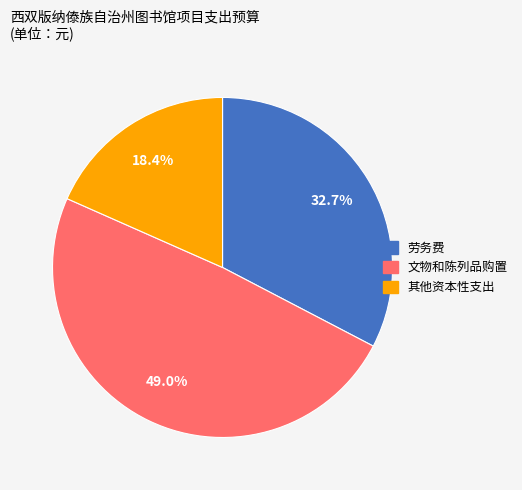

Which category has the smallest portion of the pie?

其他资本性支出